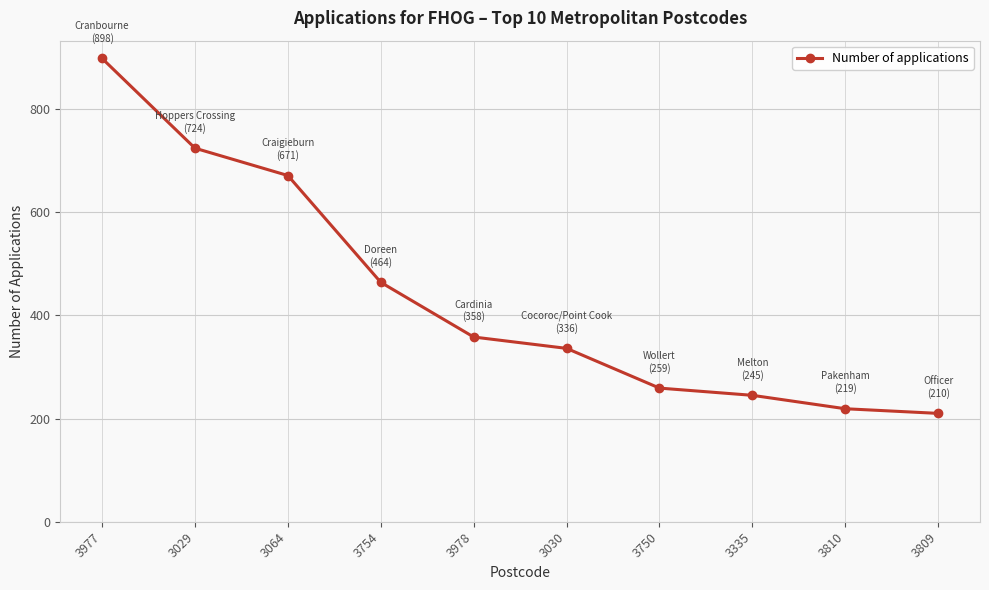

What is the maximum value shown in the chart?

898